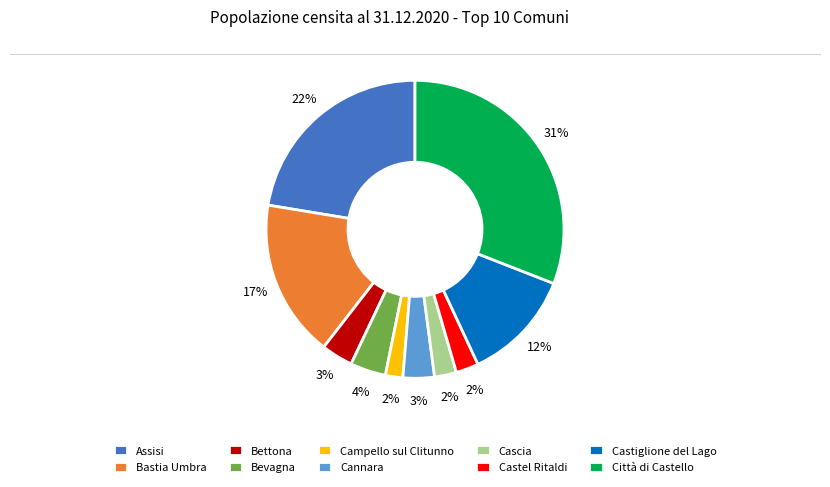

Is Città di Castello the majority of the pie?

No